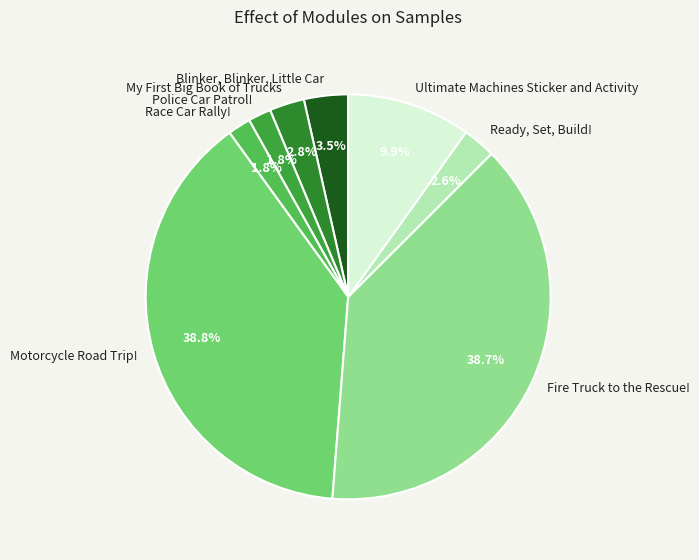

To the nearest percent, what is the difference between the largest and smallest slice percentages?

37%